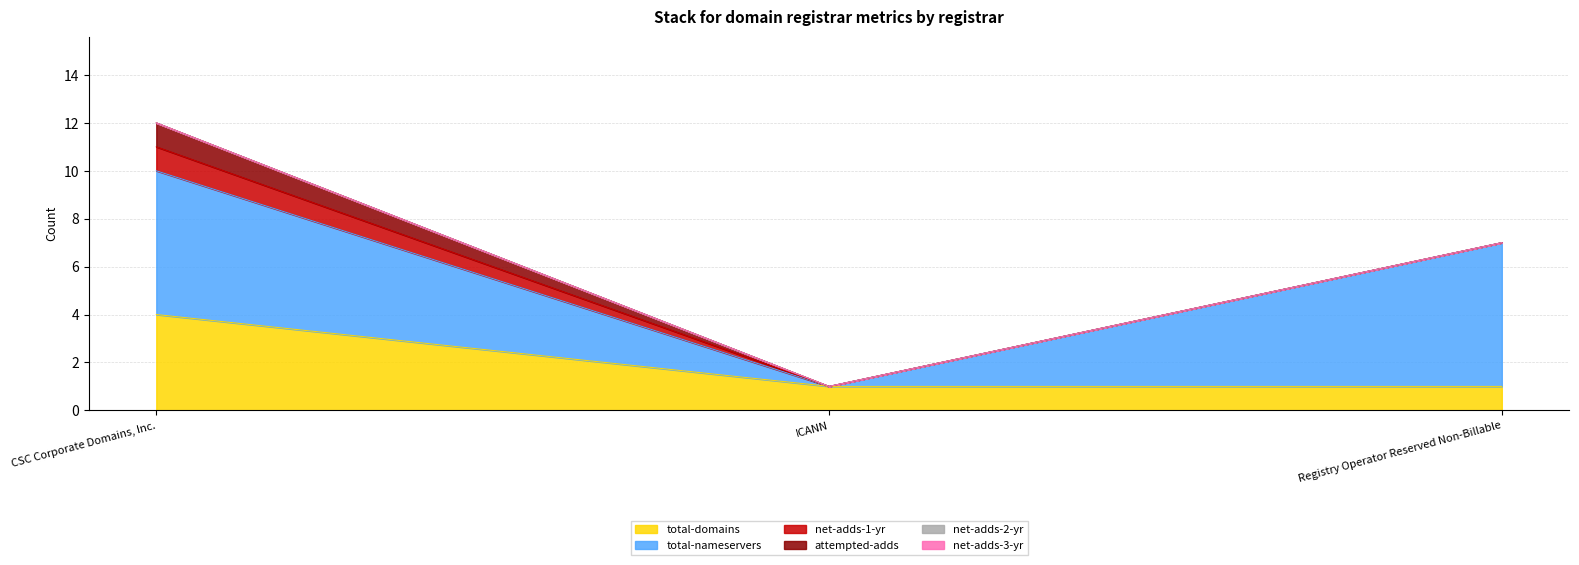

Which category has the lowest value in the attempted-adds series?

ICANN